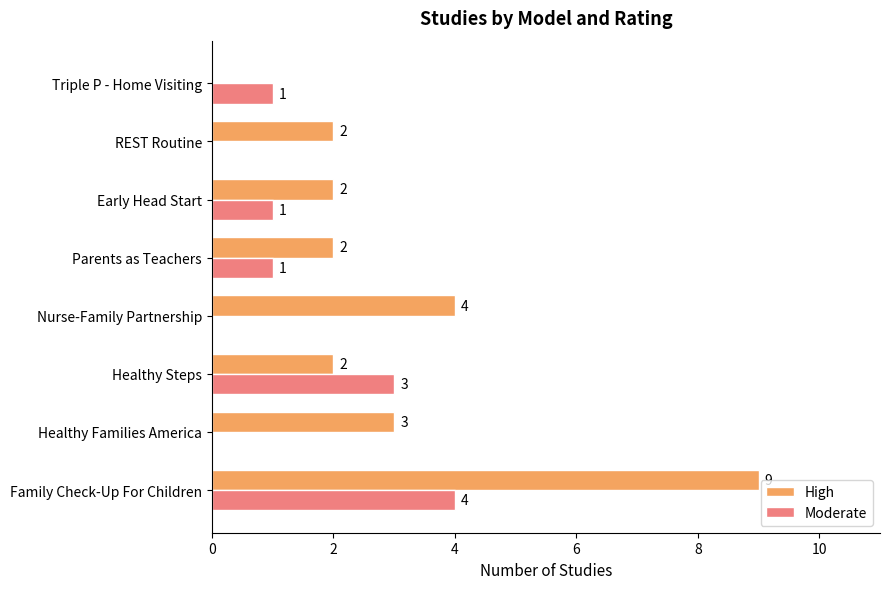

At which label is High closest to 4?

Nurse-Family Partnership